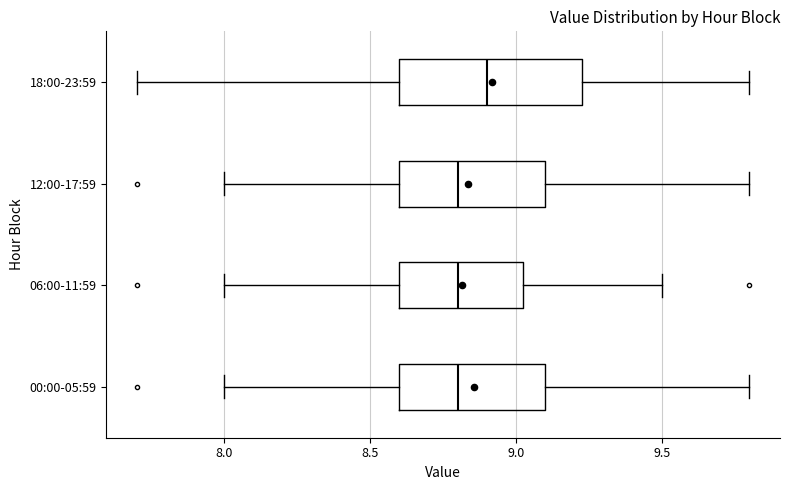

Which box's median line is the furthest to the right?

18:00-23:59